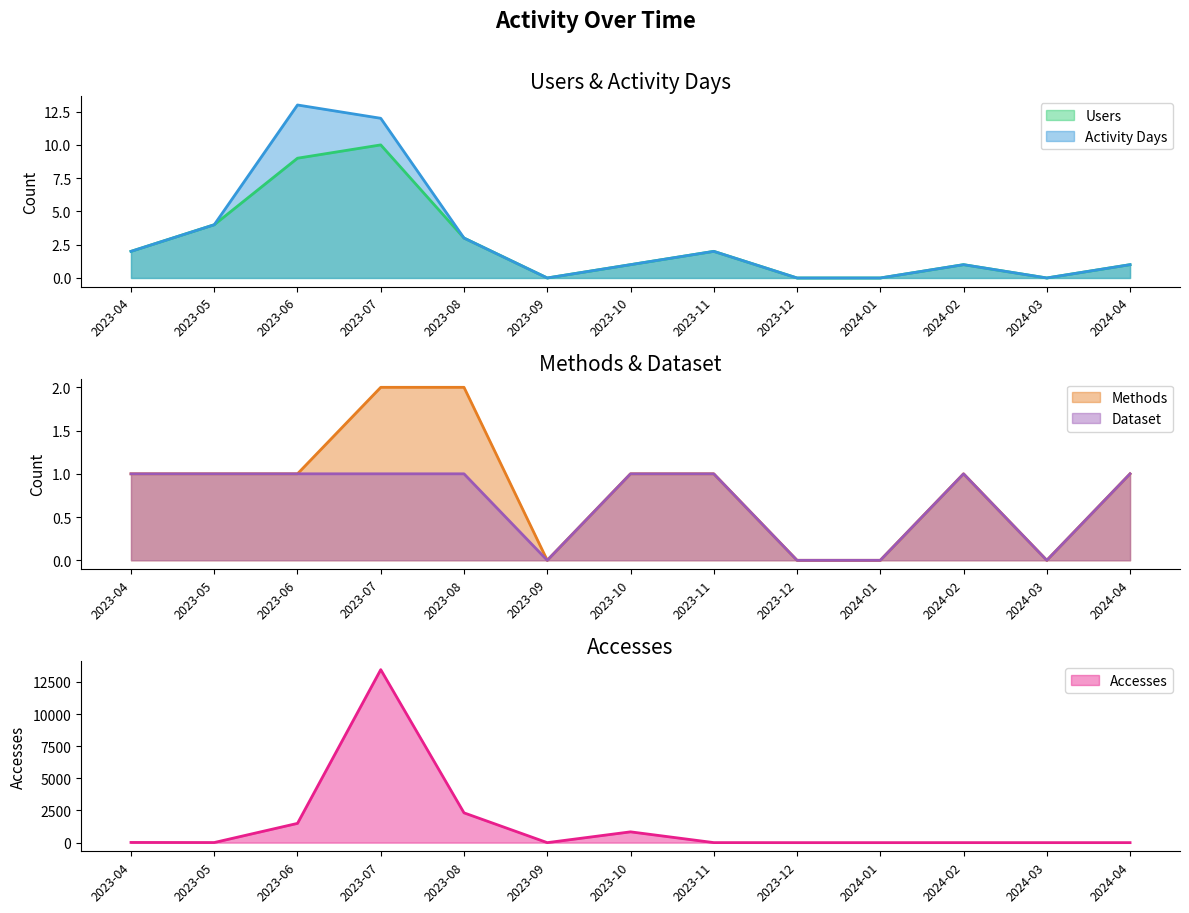

Which label corresponds to the smallest value in the chart?

2023-09